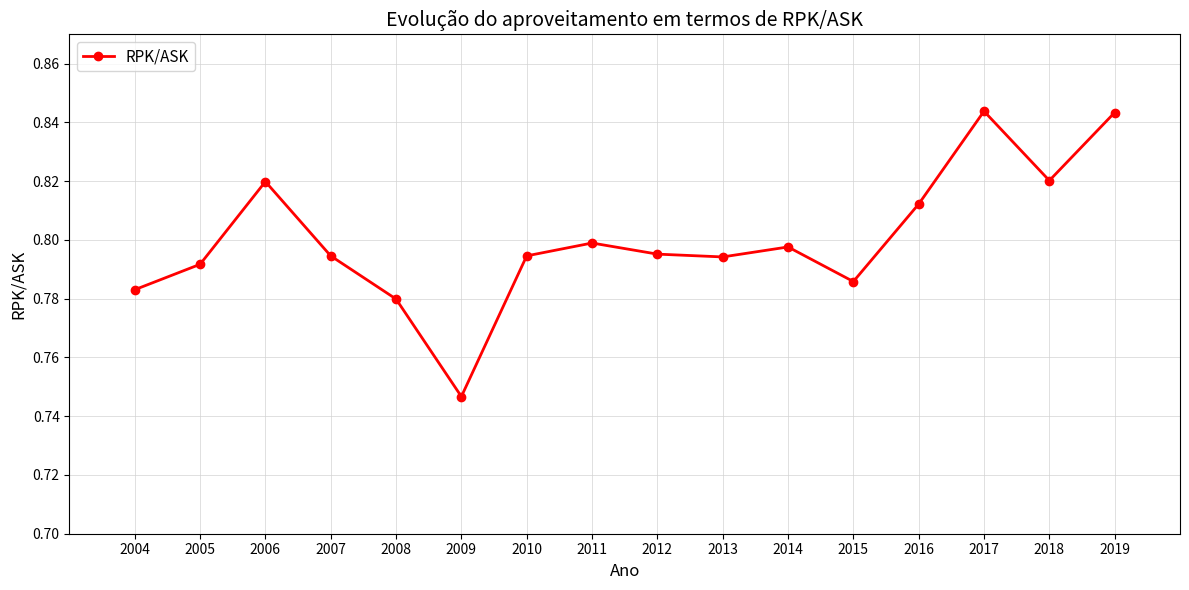

True or false: the data has more than 2 interior local peaks.

True